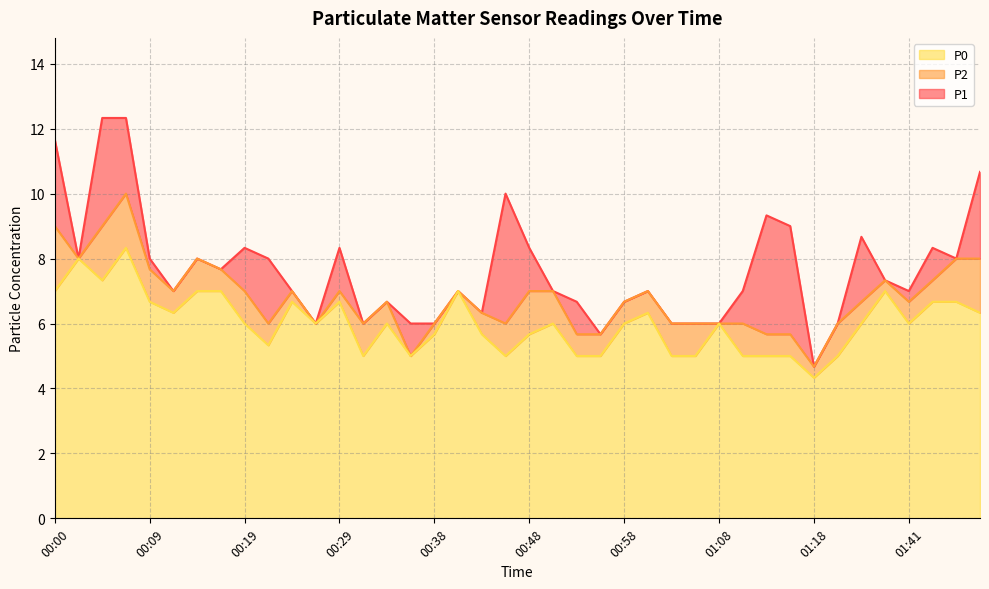

Does the chart have visible grid lines?

Yes